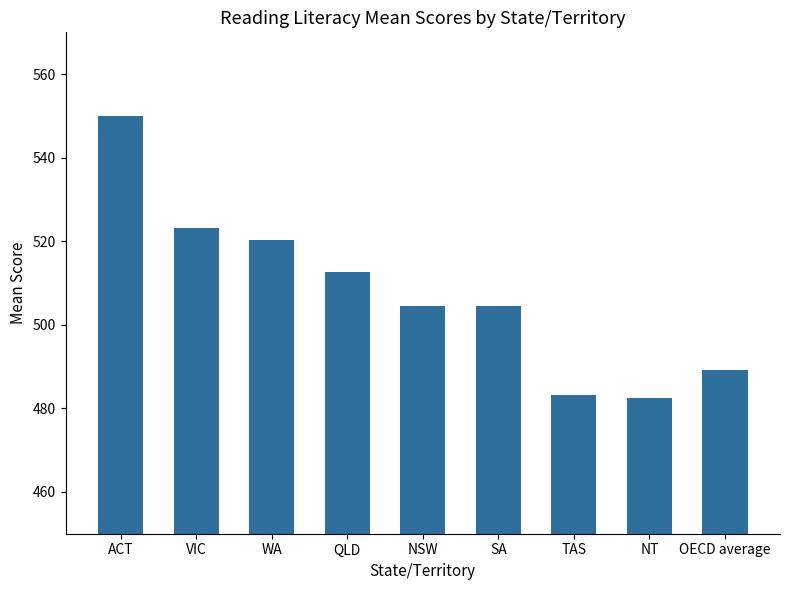

How many values are below 504?

3